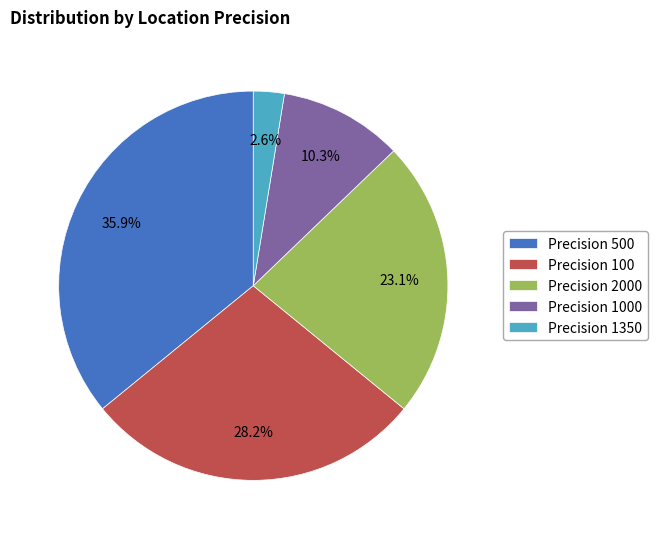

Is there any slice that represents more than half of the pie?

No